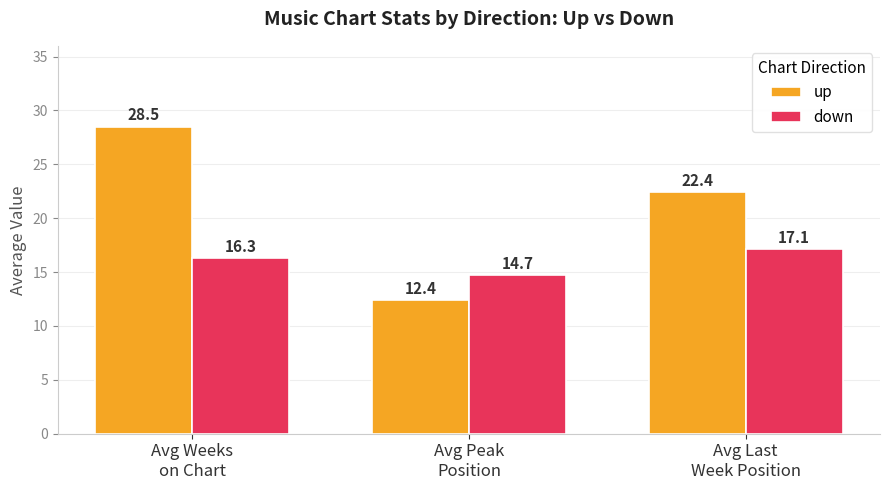

What is the difference between the maximum and second lowest values in the down series?

0.8